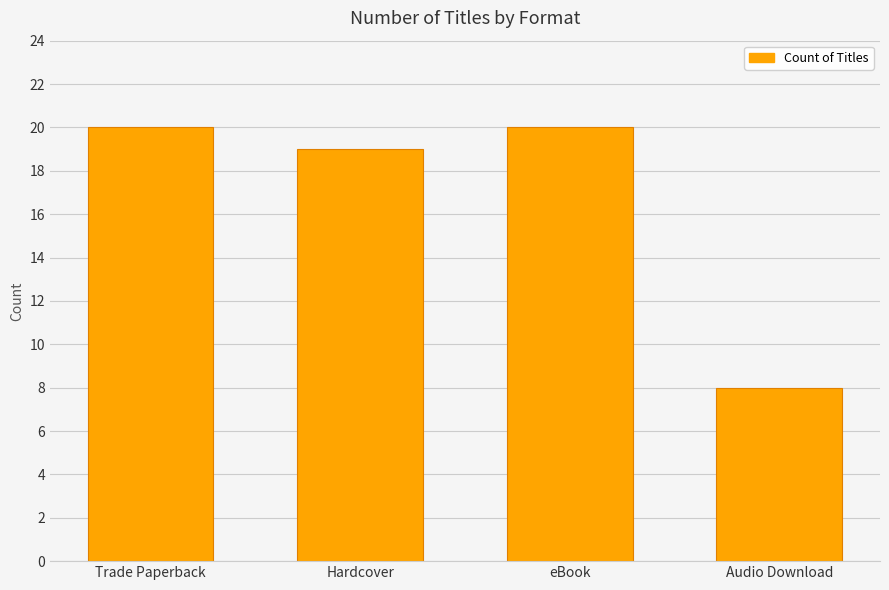

What is the smallest value displayed?

8